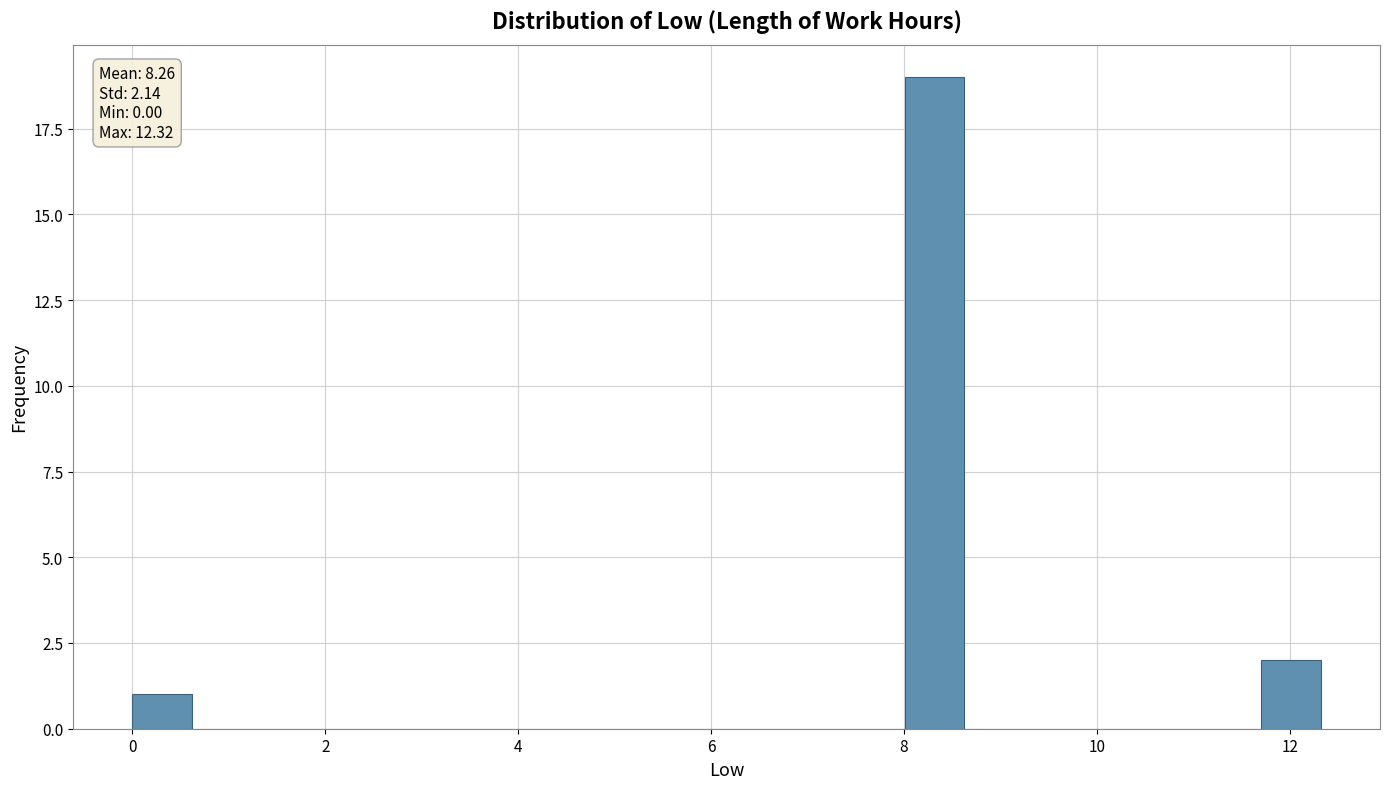

Read against the x-axis, roughly where is the centre of the tallest bar?

8.4